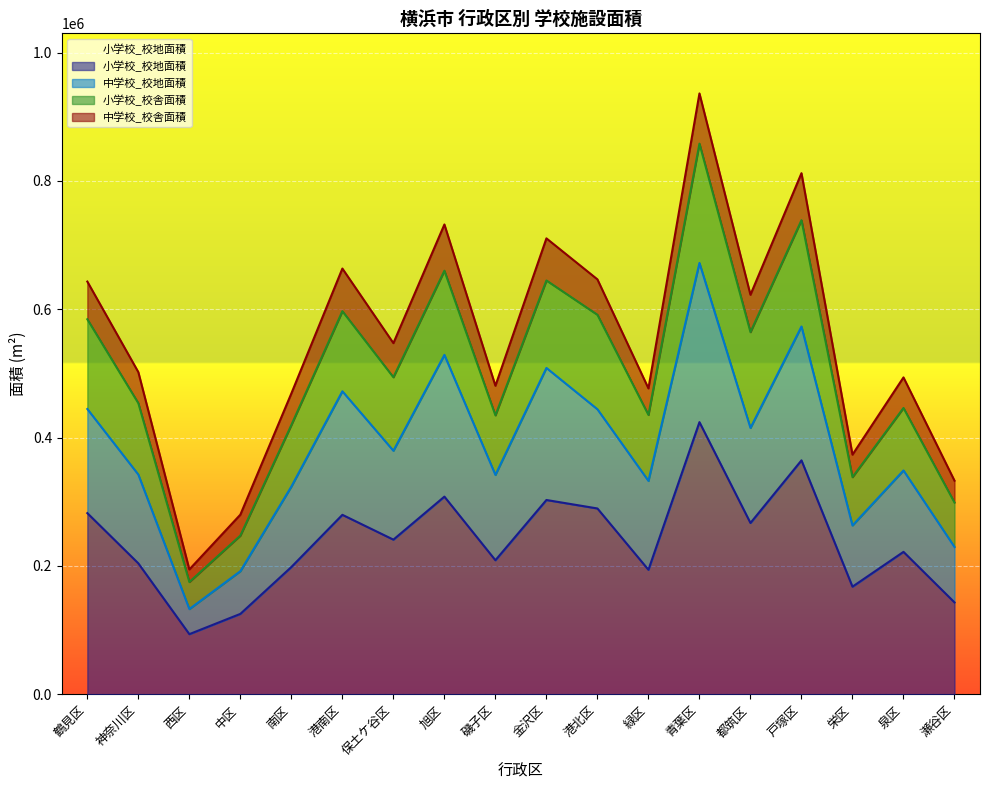

What is the value of the 中学校_校舎面積 point at the 6th from the left?

663554